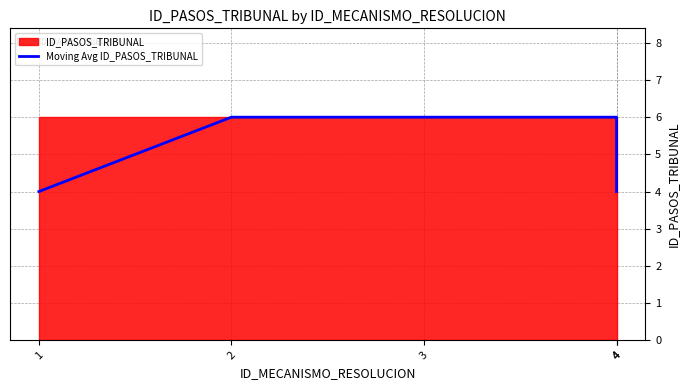

What is the greatest value displayed?

6